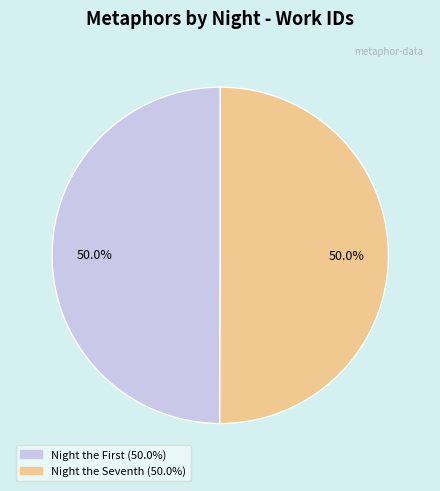

Which category has the biggest portion of the pie?

Night the Seventh